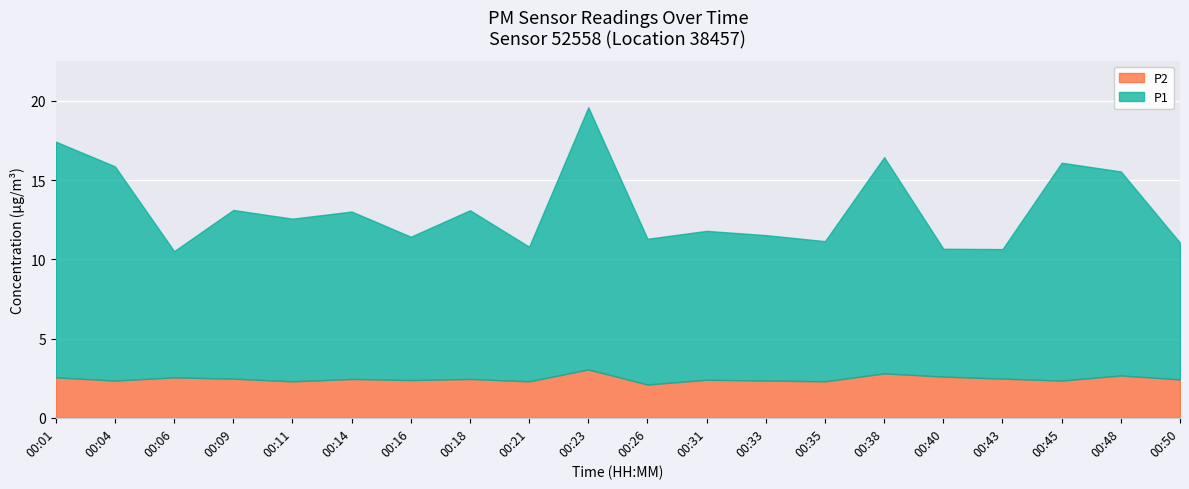

How many lines are shown in the chart?

2